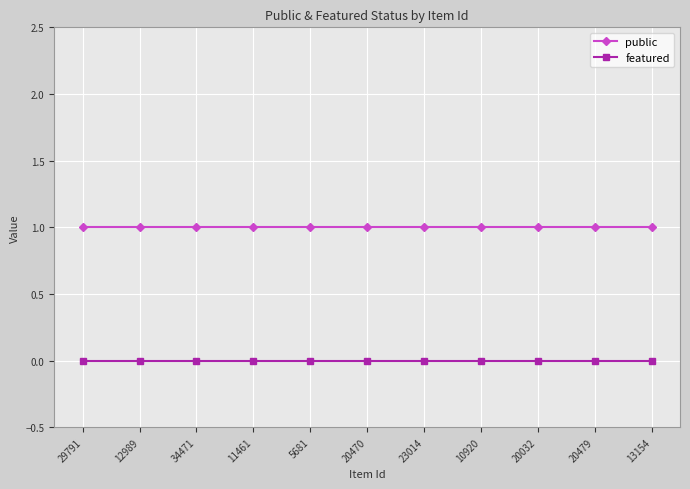

The value of public at 20032 is 1. True or false?

True